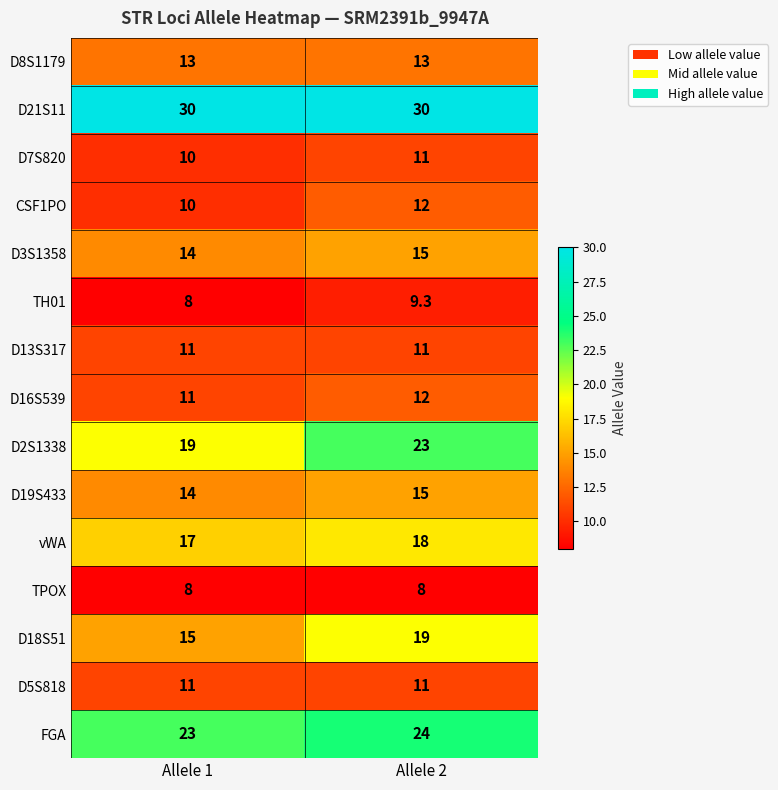

What is the difference between the D18S51 values at Allele 1 and Allele 2?

4.0